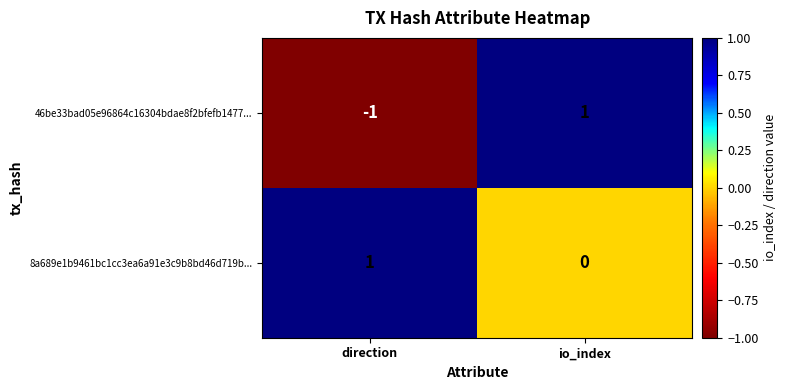

At how many categories does at least one series exceed 0?

2